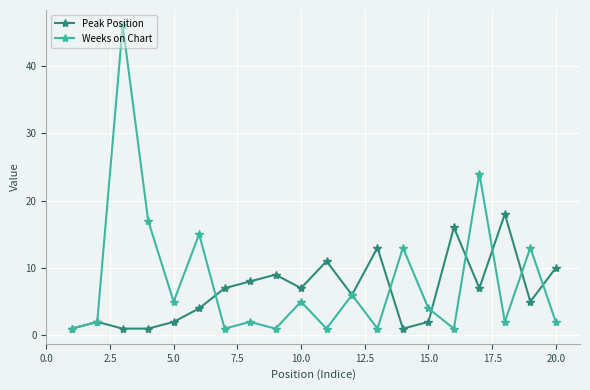

Rank the series by their maximum value, from highest to lowest.

Weeks on Chart, Peak Position